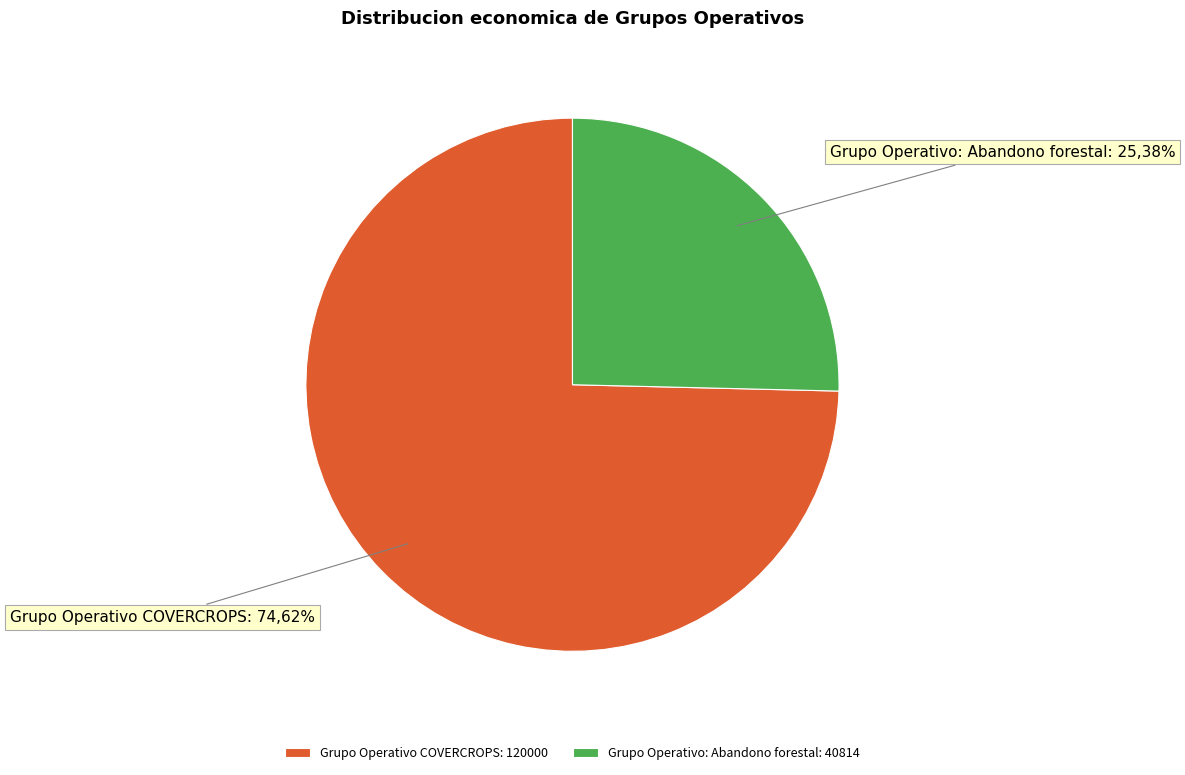

How many segments does this pie chart have?

2